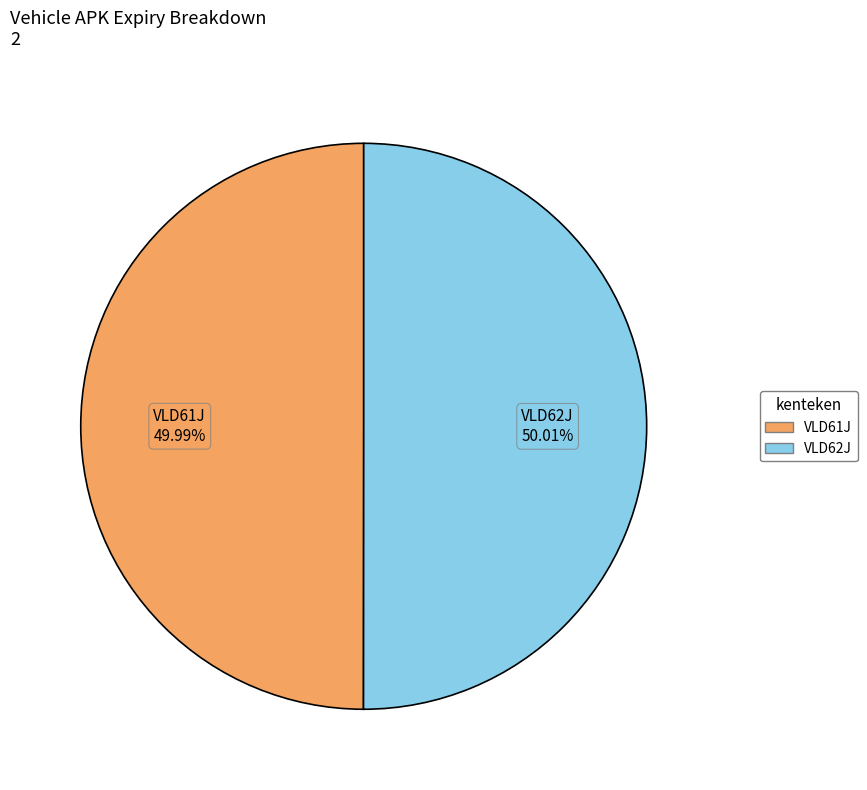

What percentage is the VLD62J slice, to the nearest percent?

50%